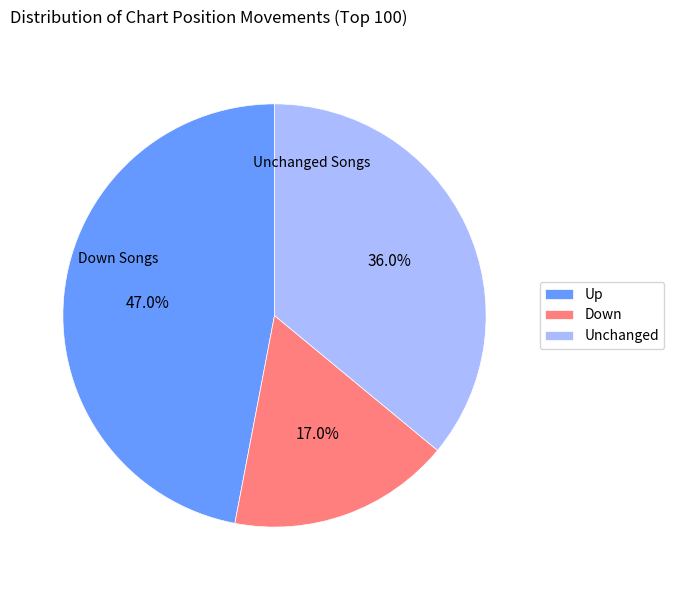

Approximately how many times larger is the value at Unchanged compared to Up?

0.8